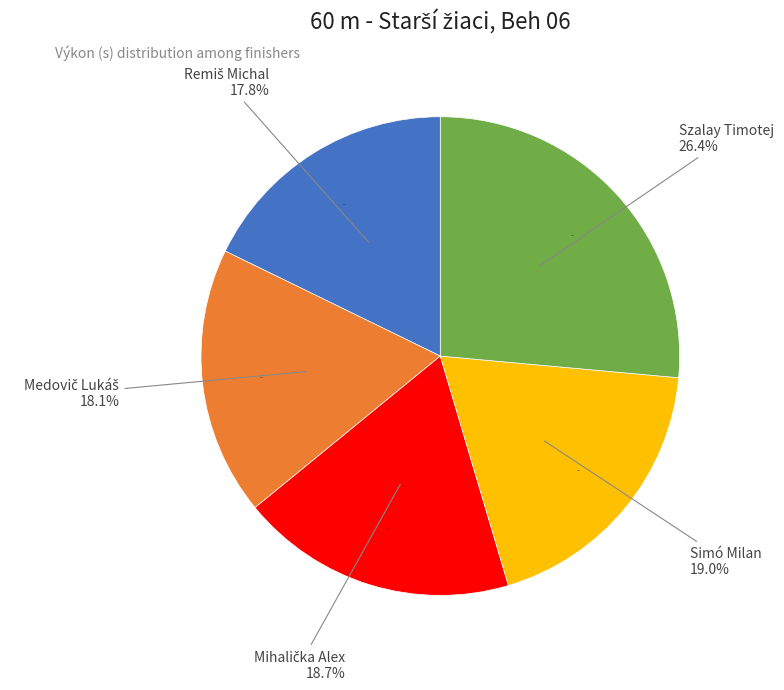

Approximately how many times larger is the value at Szalay Timotej compared to Remiš Michal?

1.5